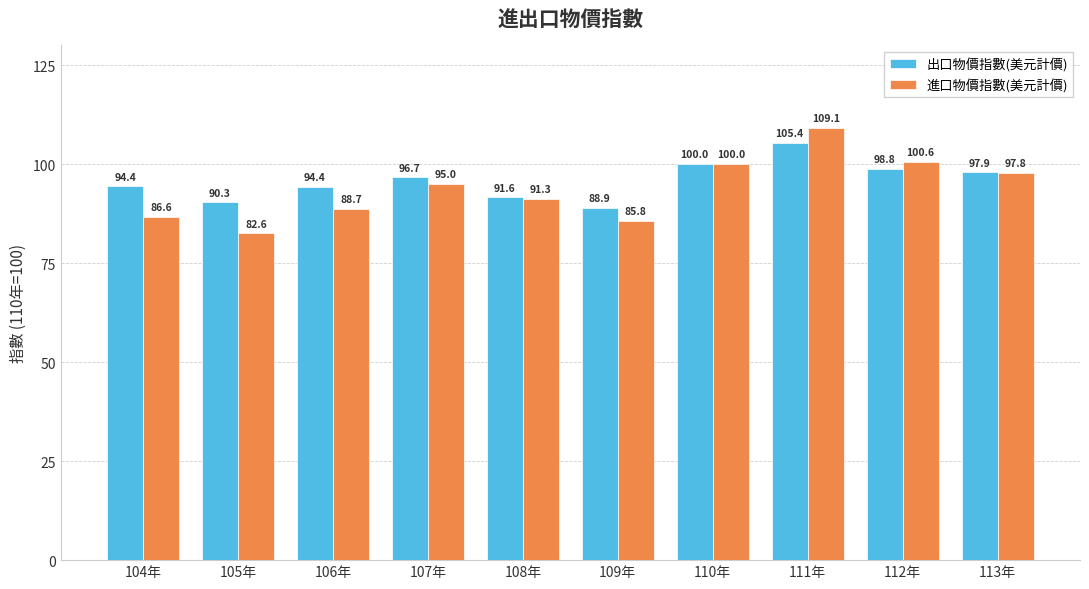

How many categories are shown in the chart?

10